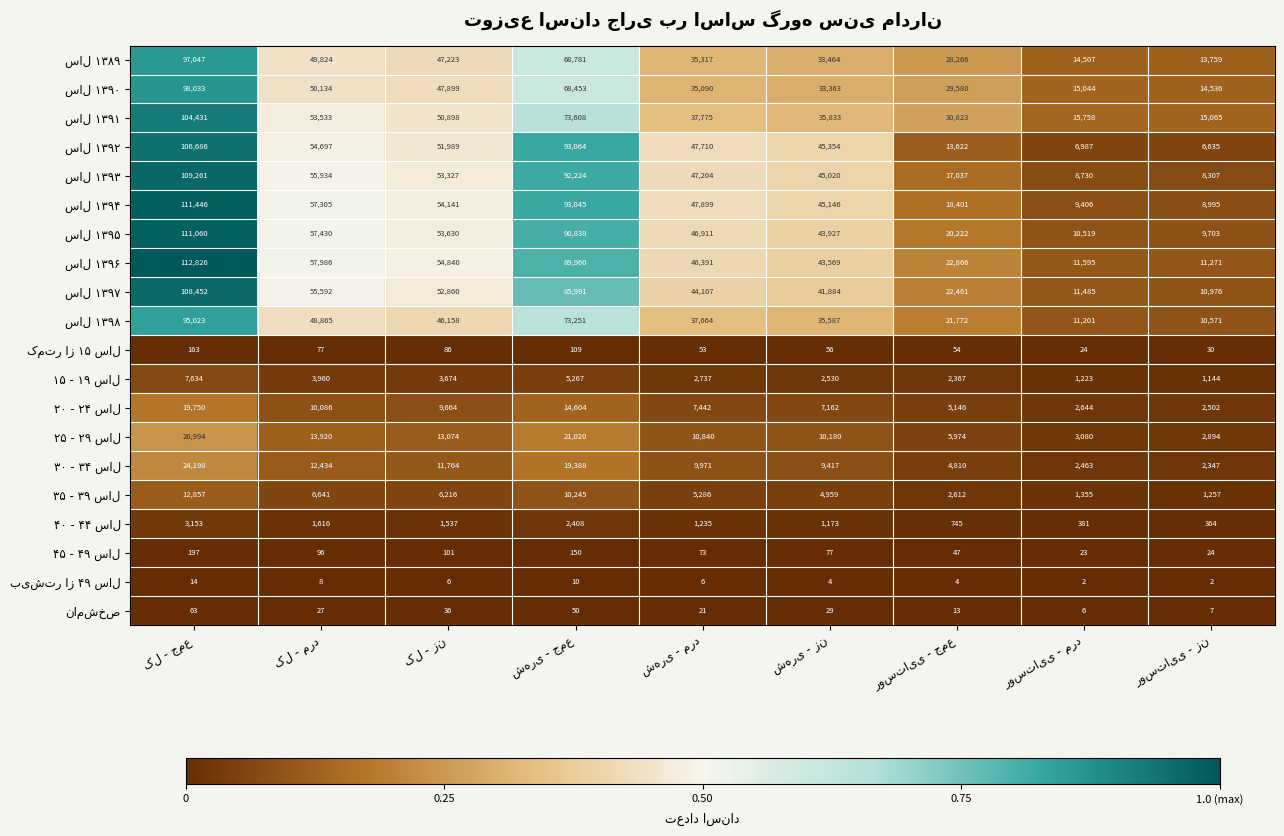

At how many categories does at least one series exceed 15170?

8